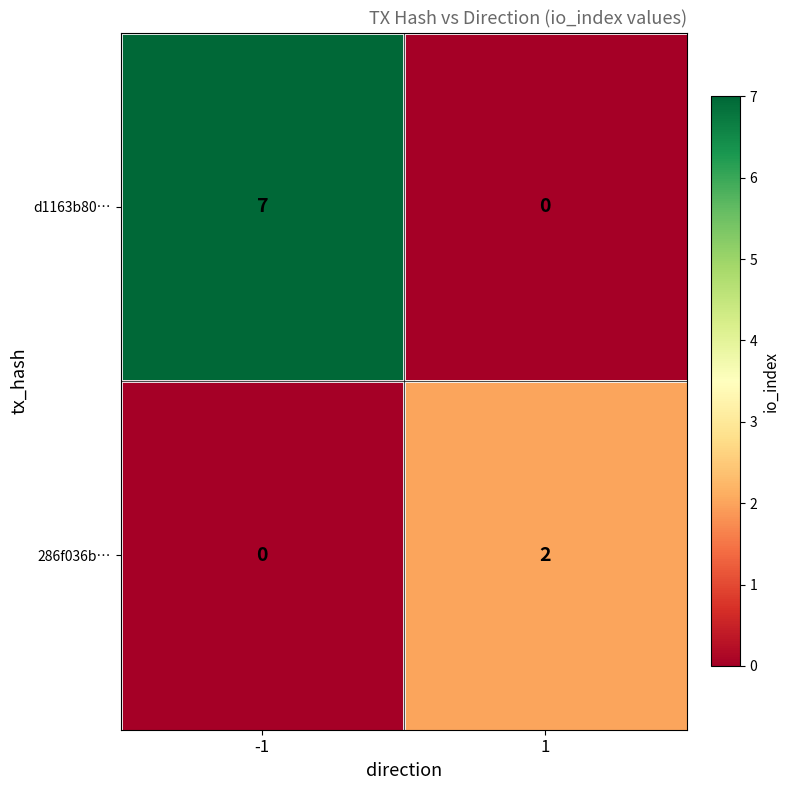

List the series in order of their peak value, lowest first.

286f036b…, d1163b80…